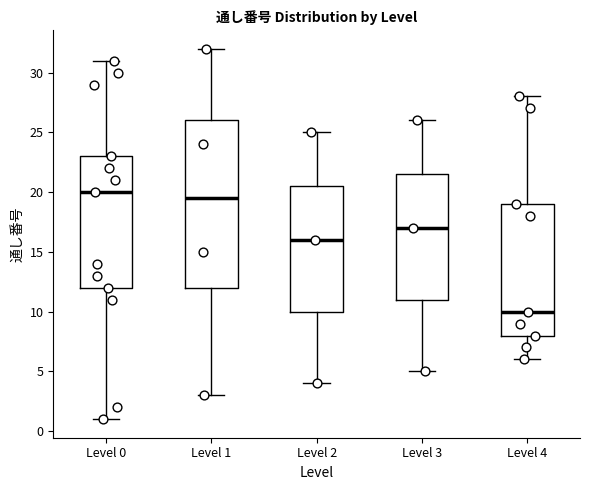

Comparing the boxes themselves (not the whiskers), which one is the tallest?

Level 1